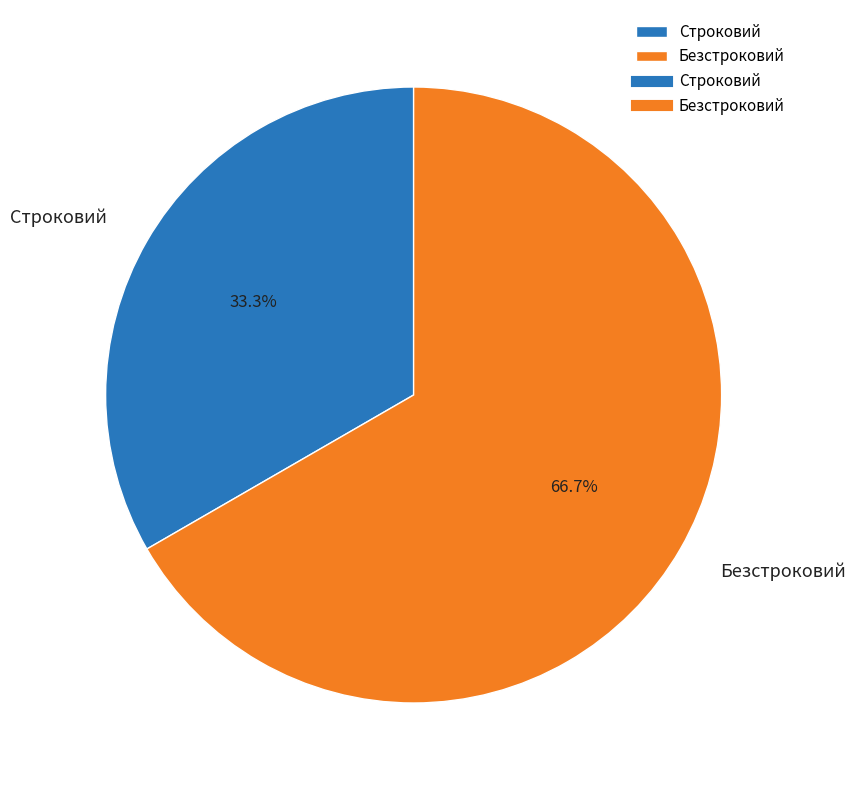

The Безстроковий slice represents 52% of the pie. True or false?

False